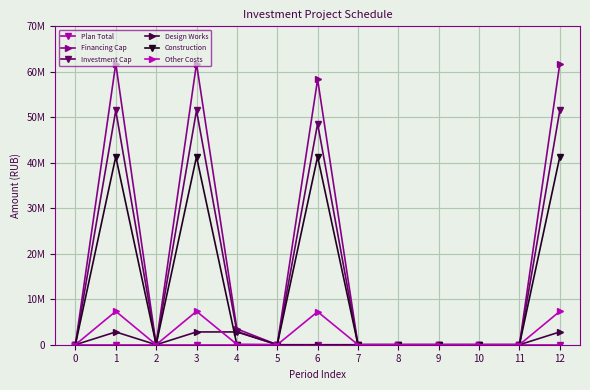

How many values in Design Works are above zero?

4